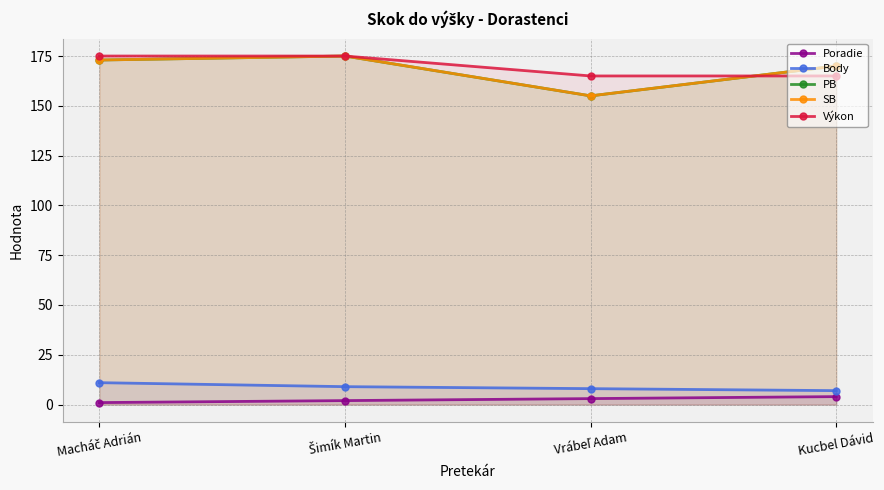

Is the value of SB at Vrábeľ Adam greater than the value of Poradie at Macháč Adrián?

Yes